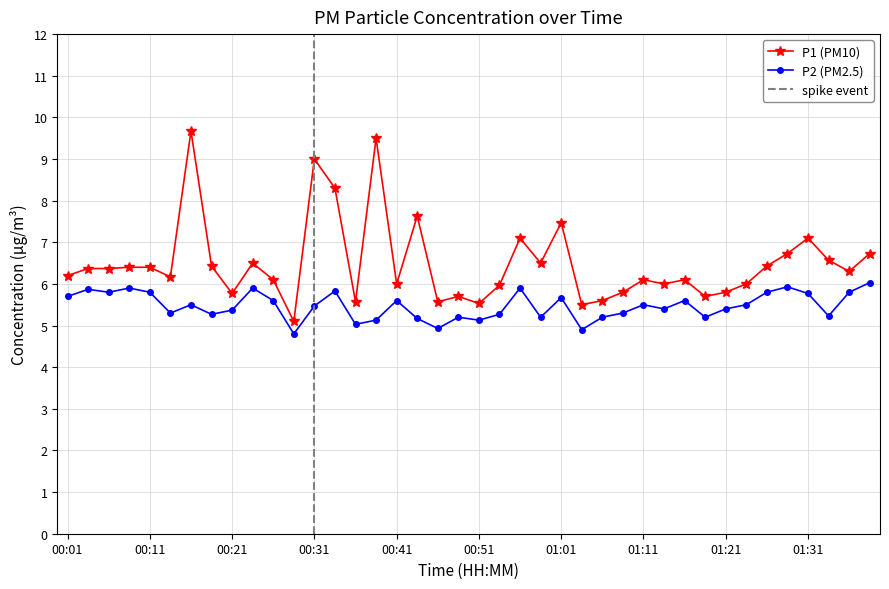

Is the value of P2 at 00:53 greater than the value of P1 at 01:23?

No